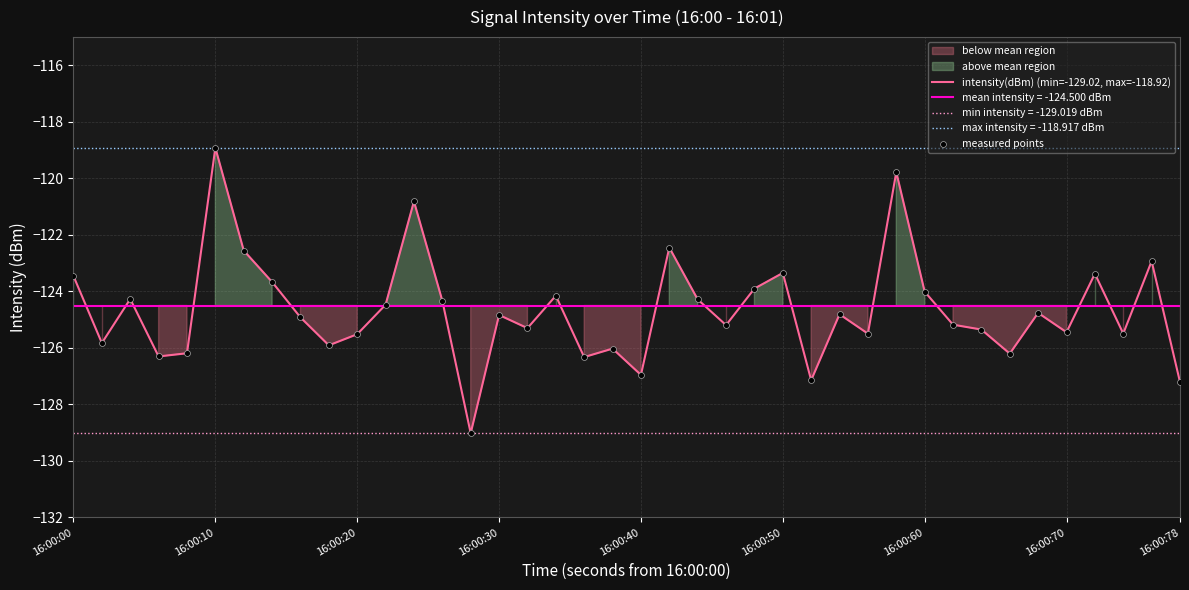

Which series has the largest total across all categories?

intensity(dBm) (min=-129.02, max=-118.92)